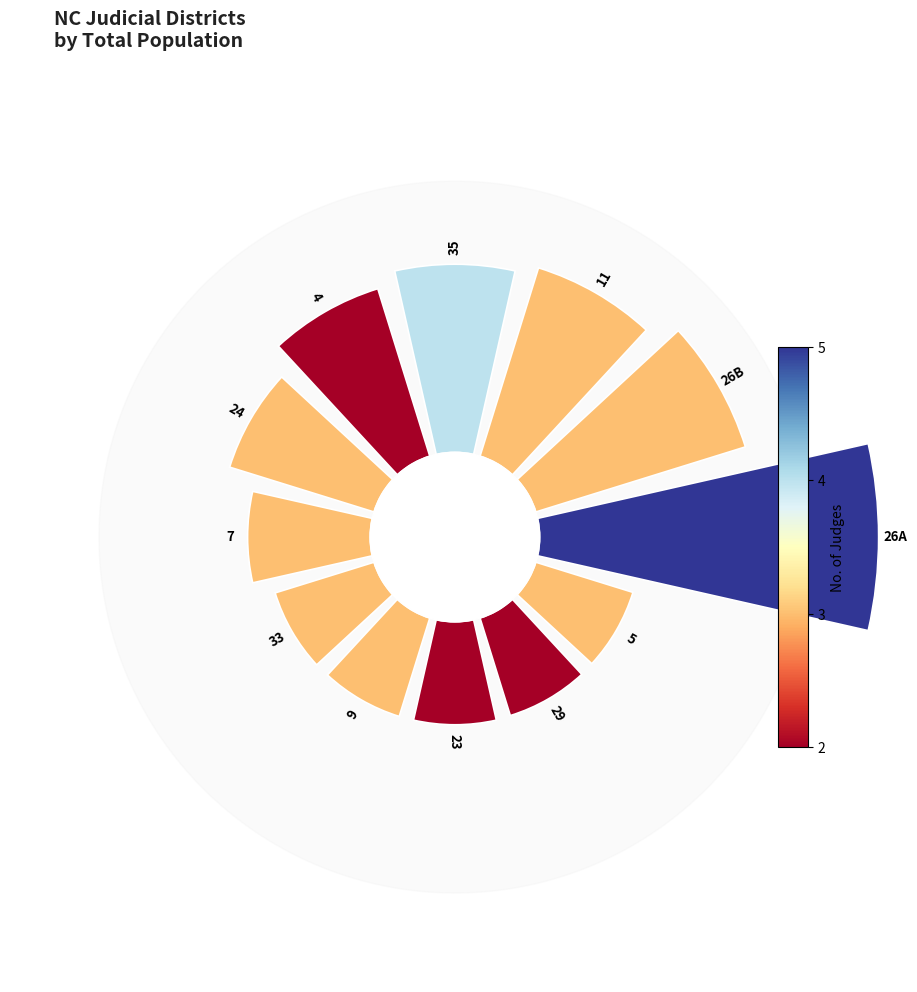

To the nearest percent, what is the difference between the largest and smallest slice percentages?

12%